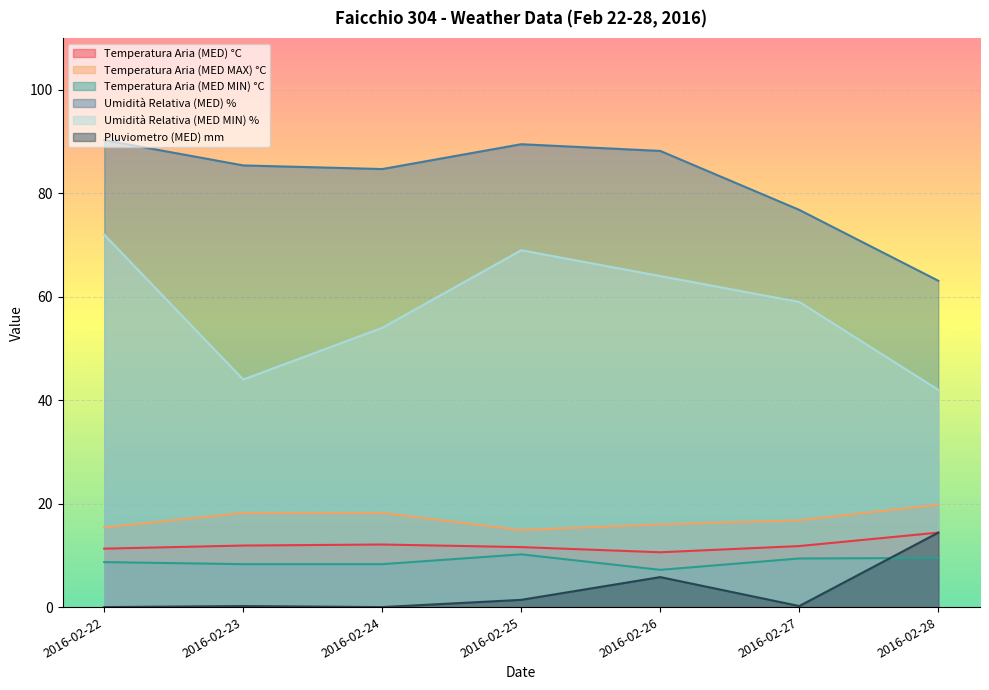

Where is the first local maximum for Umidità Relativa (MED) %?

2016-02-25